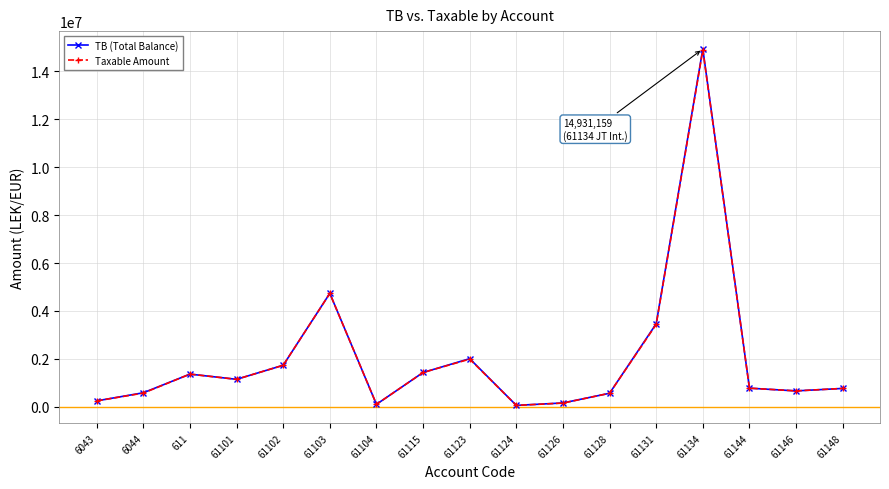

Where is the first local minimum for TB (Total Balance)?

61101